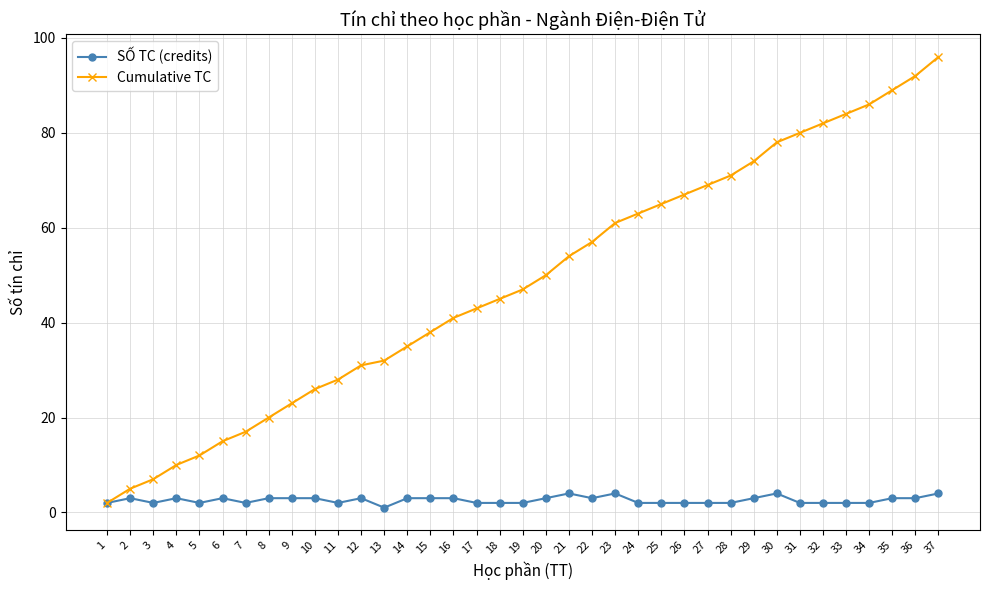

How many lines are shown in the chart?

2